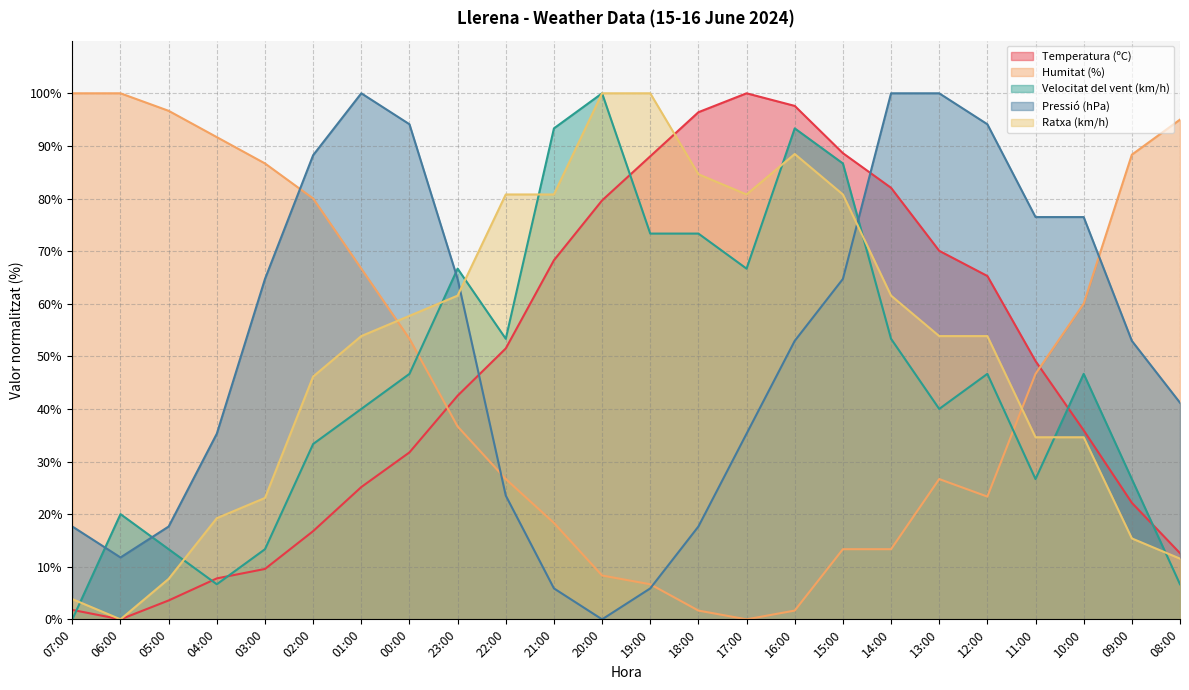

What is the spread (max minus min) of values at 11:00?

49.8